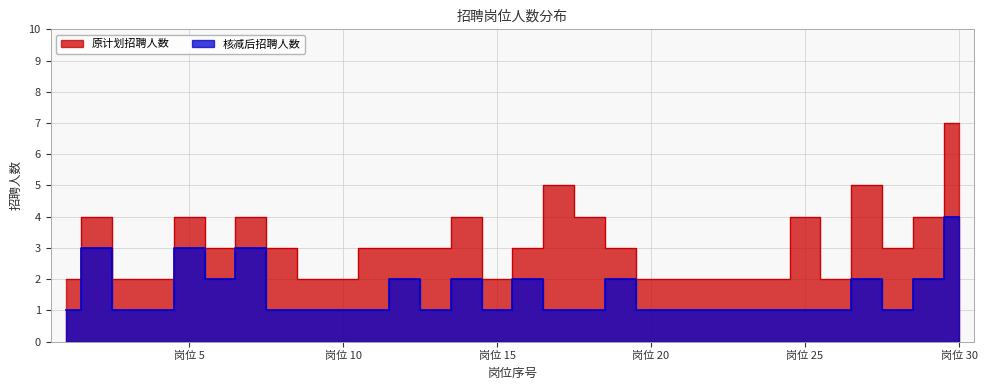

True or false: 核减后招聘人数 has more than 1 interior local peaks.

True